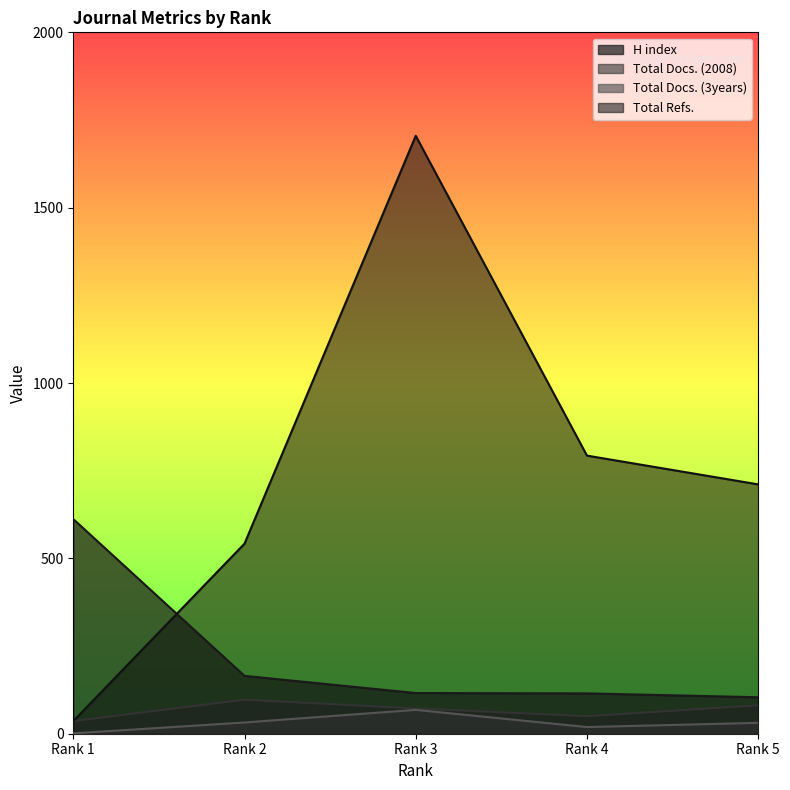

Does the chart display data point markers on the line(s)?

No